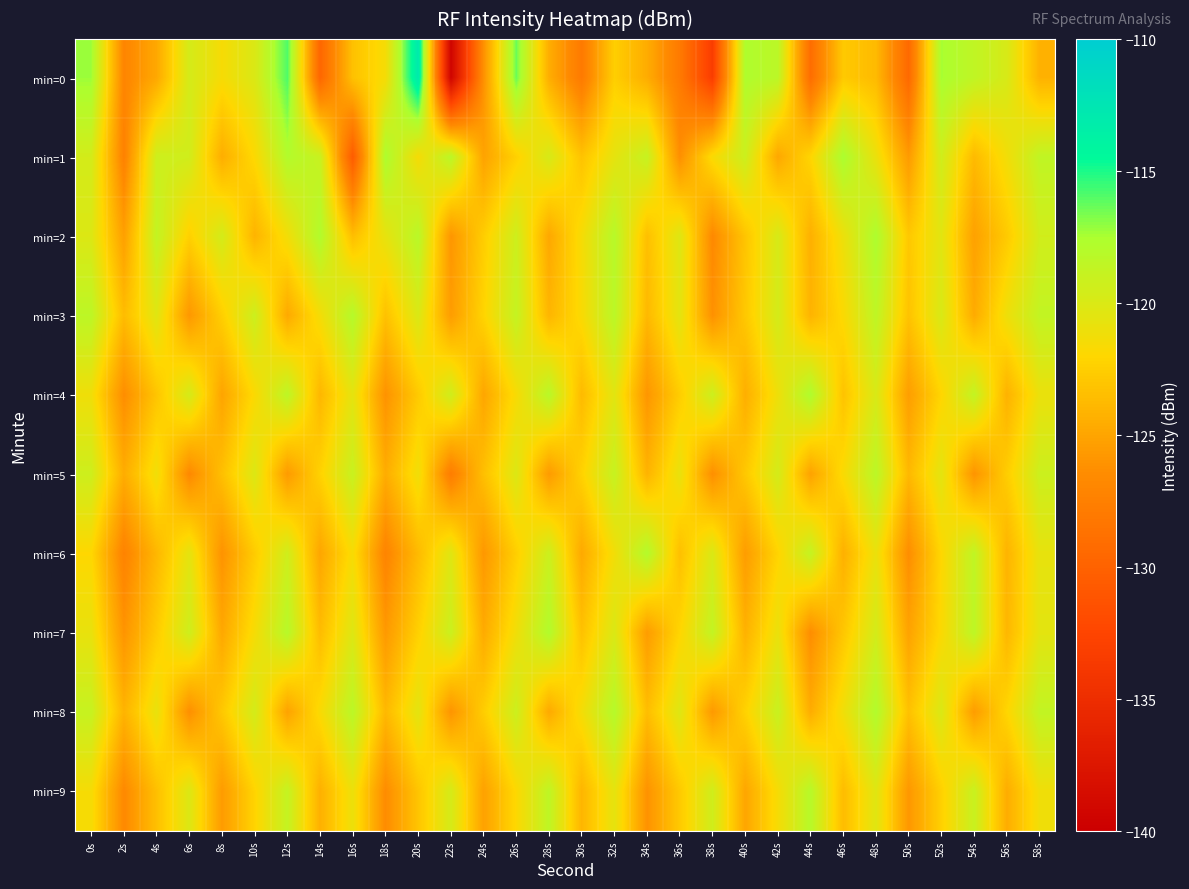

Rank the series by their maximum value, from lowest to highest.

min=5, min=9, min=3, min=6, min=7, min=8, min=4, min=2, min=1, min=0